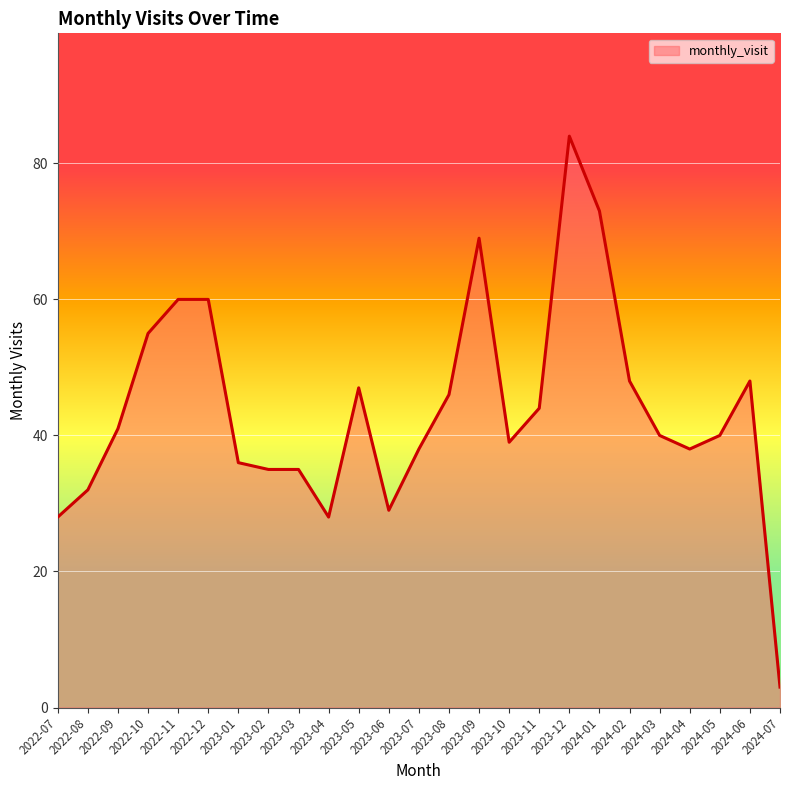

Reading left to right, what are all the values shown in this chart?

2022-07=28	2022-08=32	2022-09=41	2022-10=55	2022-11=60	2022-12=60	2023-01=36	2023-02=35	2023-03=35	2023-04=28	2023-05=47	2023-06=29	2023-07=38	2023-08=46	2023-09=69	2023-10=39	2023-11=44	2023-12=84	2024-01=73	2024-02=48	2024-03=40	2024-04=38	2024-05=40	2024-06=48	2024-07=3